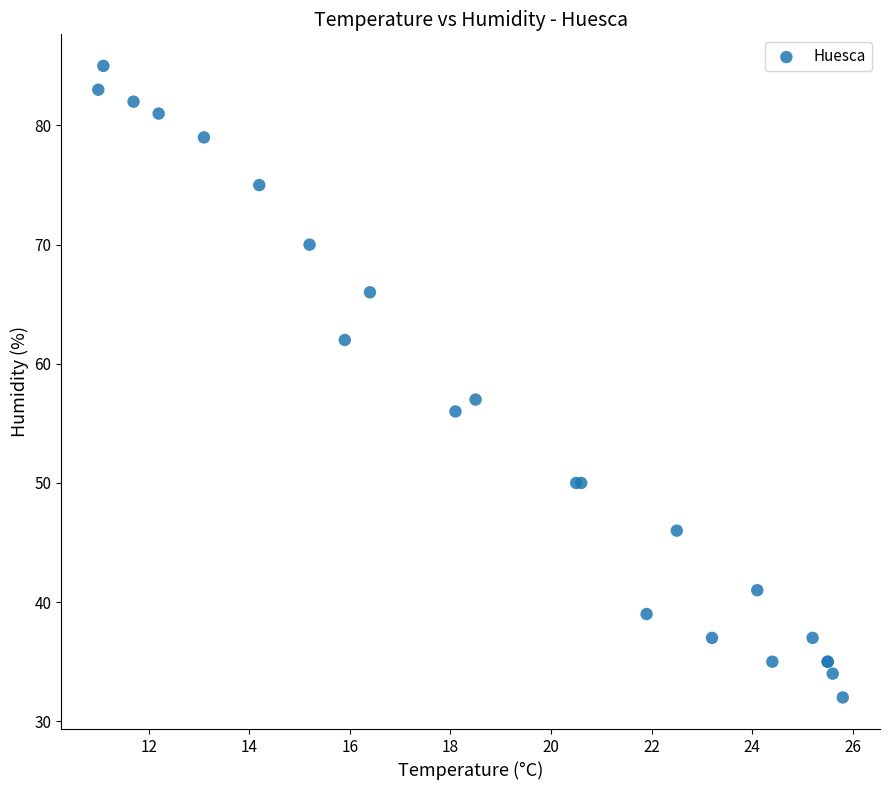

What Y value in the scatter plot is closest to 58?

57